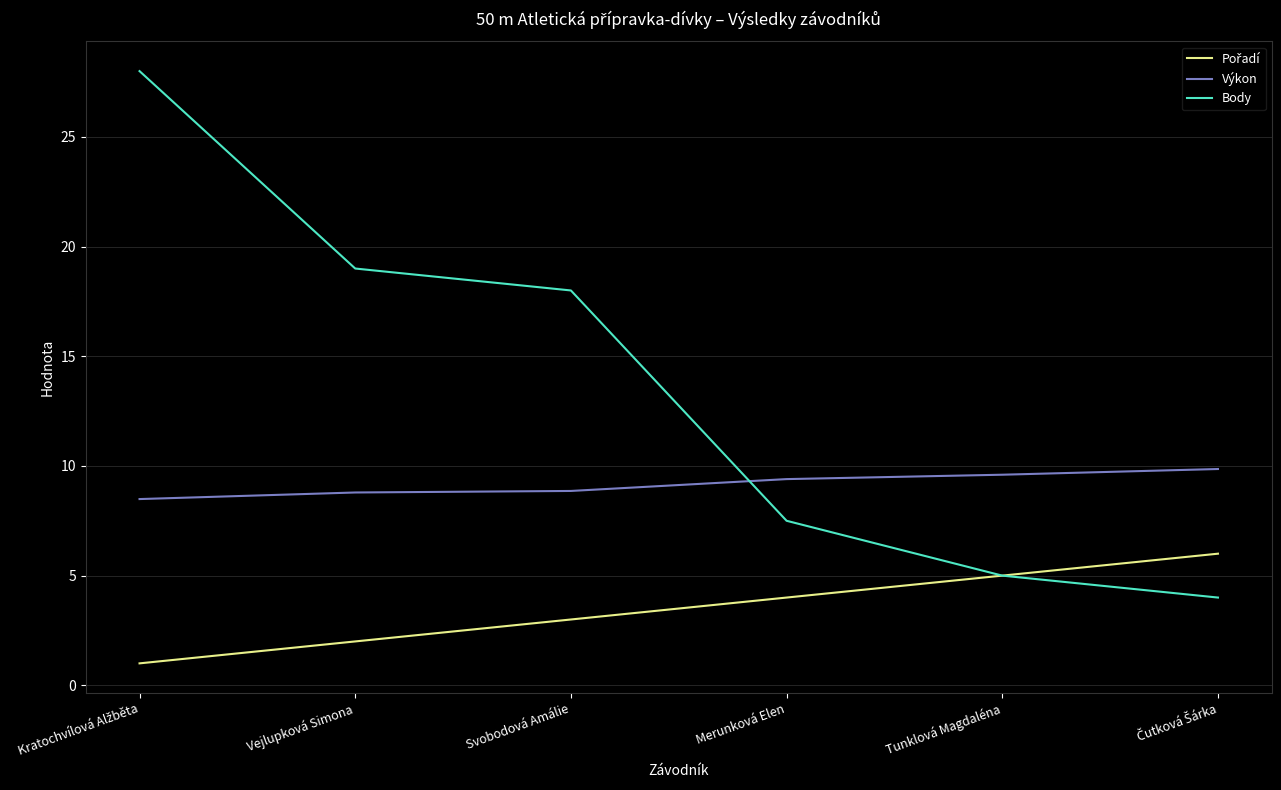

Which series has the largest range (max minus min)?

Body